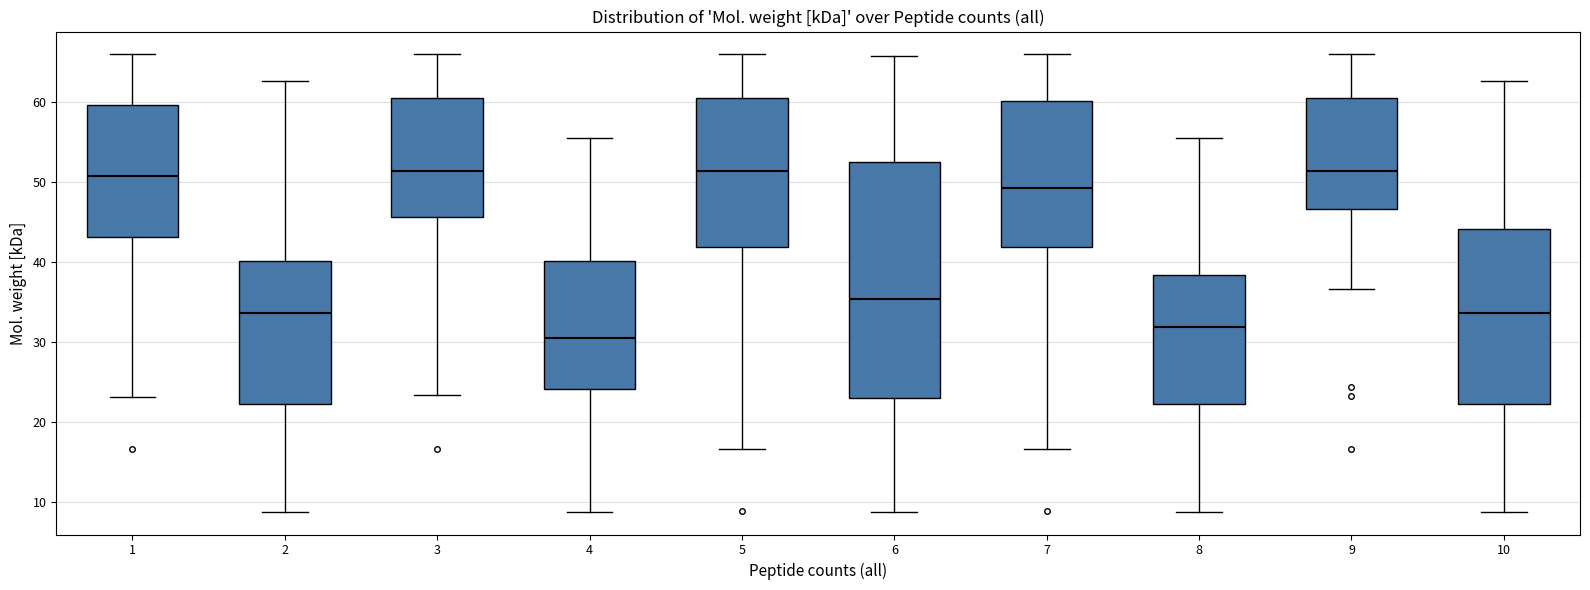

Reading left to right, read every box against the y-axis: the position of its median line, the range the box covers, and the ends of its whiskers. The values are not printed on the chart, so give them approximately, as read against the axis.

1: median 51, box 43 to 60, whiskers 23 to 66
2: median 34, box 22 to 40, whiskers 9 to 63
3: median 51, box 46 to 61, whiskers 23 to 66
4: median 30, box 24 to 40, whiskers 9 to 56
5: median 51, box 42 to 61, whiskers 17 to 66
6: median 35, box 23 to 53, whiskers 9 to 66
7: median 49, box 42 to 60, whiskers 17 to 66
8: median 32, box 22 to 38, whiskers 9 to 56
9: median 51, box 47 to 61, whiskers 37 to 66
10: median 34, box 22 to 44, whiskers 9 to 63